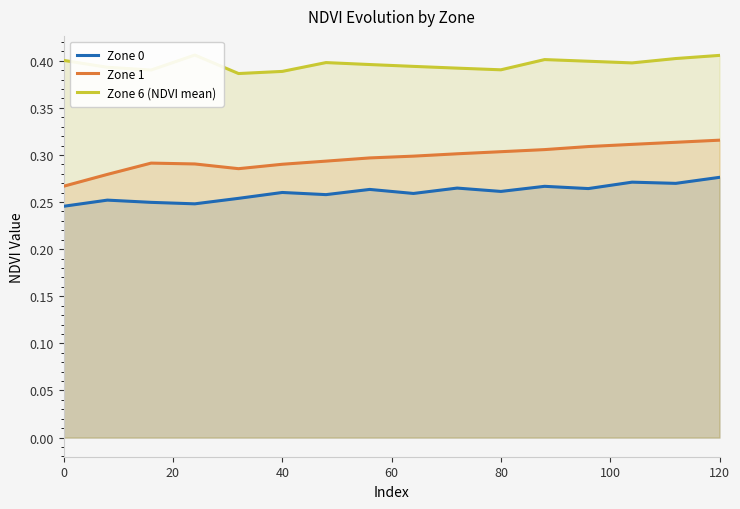

Which series has the largest range (max minus min)?

Zone 1